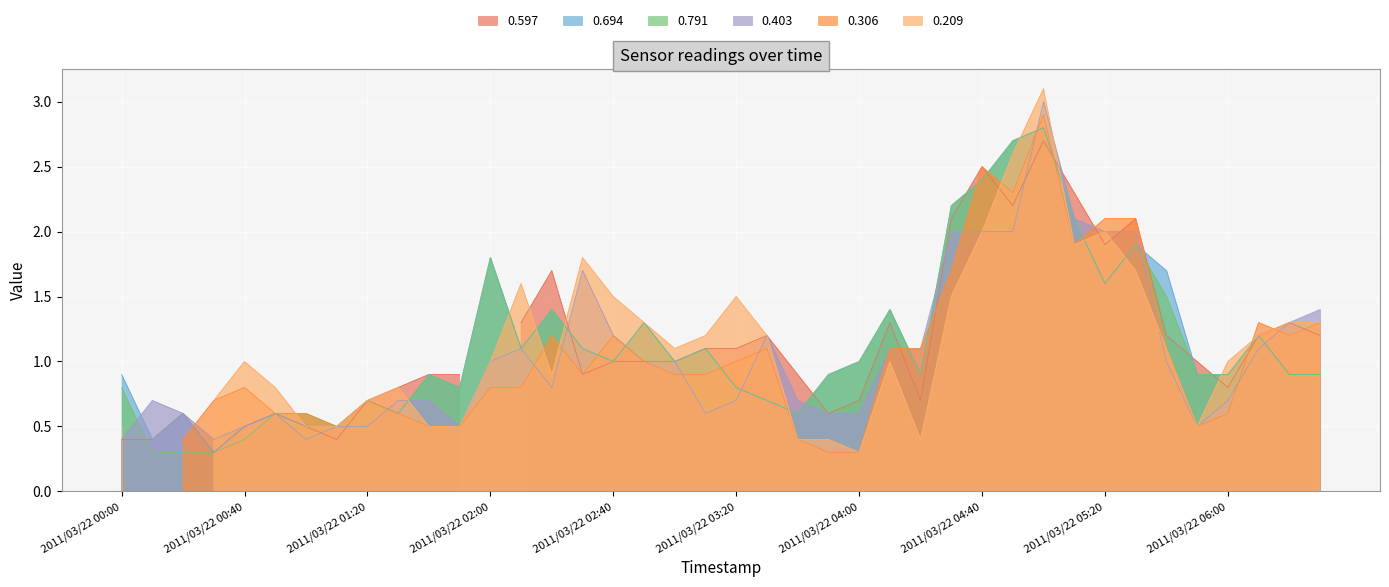

True or false: 0.403 and 0.694 cross at least once.

True